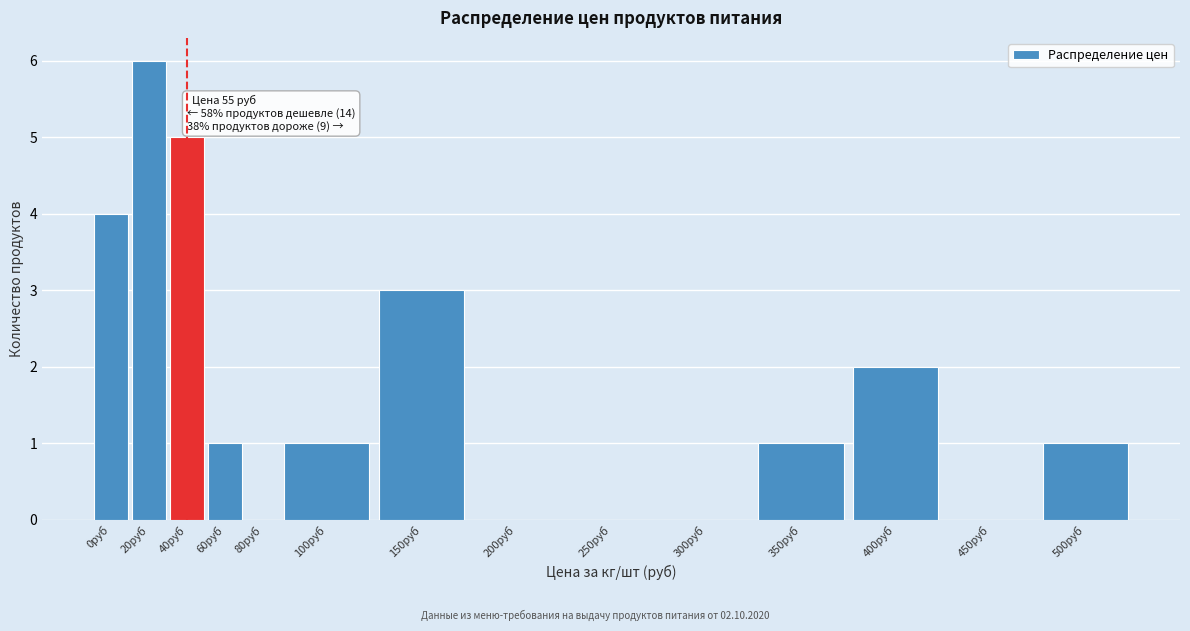

Reading left to right, what are all the values shown in this chart?

0руб=4	20руб=6	40руб=5	60руб=1	80руб=0	100руб=1	150руб=3	200руб=0	250руб=0	300руб=0	350руб=1	400руб=2	450руб=0	500руб=1